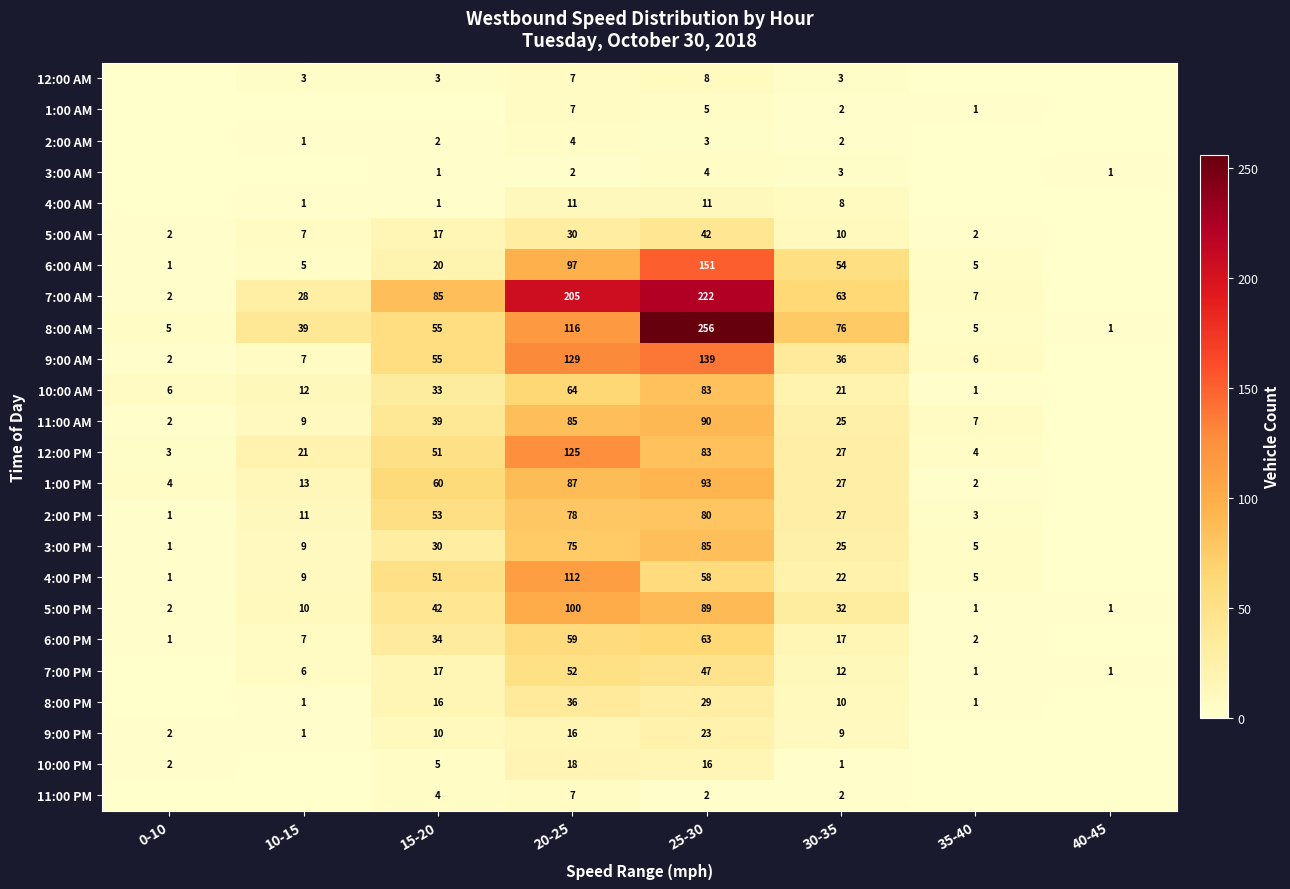

What is the spread (max minus min) of values at 20-25?

203